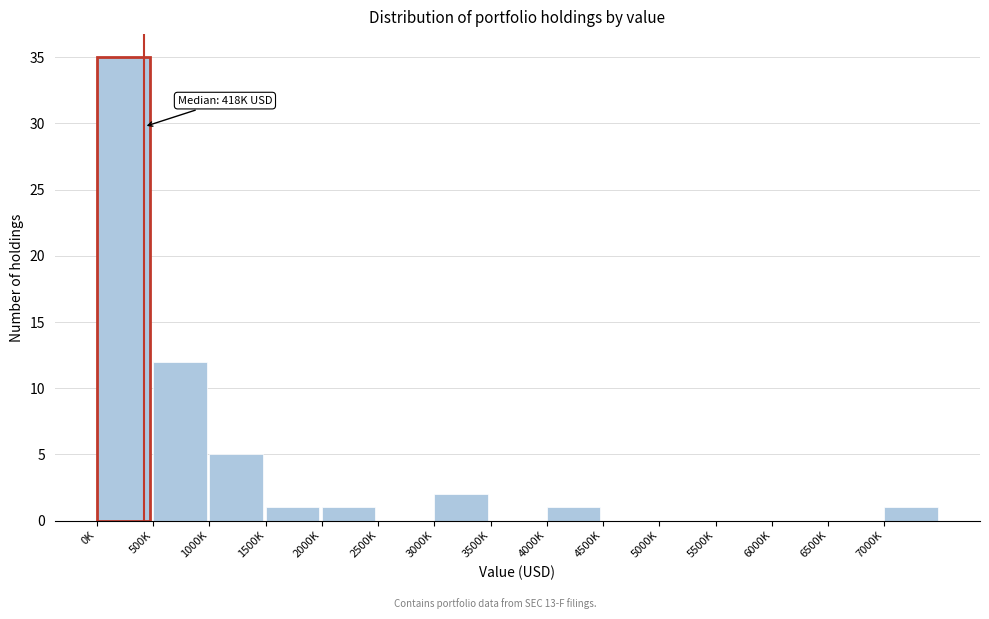

Reading left to right, transcribe all the data shown in this chart.

0K=35	500K=12	1000K=5	1500K=1	2000K=1	2500K=0	3000K=2	3500K=0	4000K=1	4500K=0	5000K=0	5500K=0	6000K=0	6500K=0	7000K=1